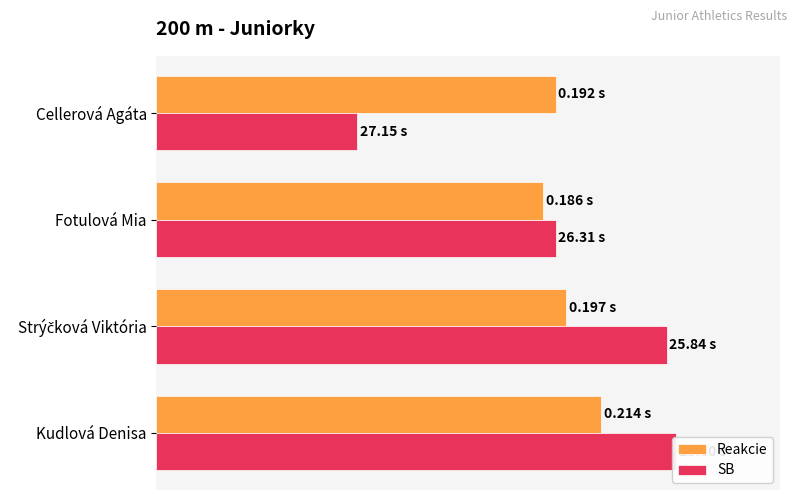

Between 40 and 60, which series saw the biggest shift?

SB